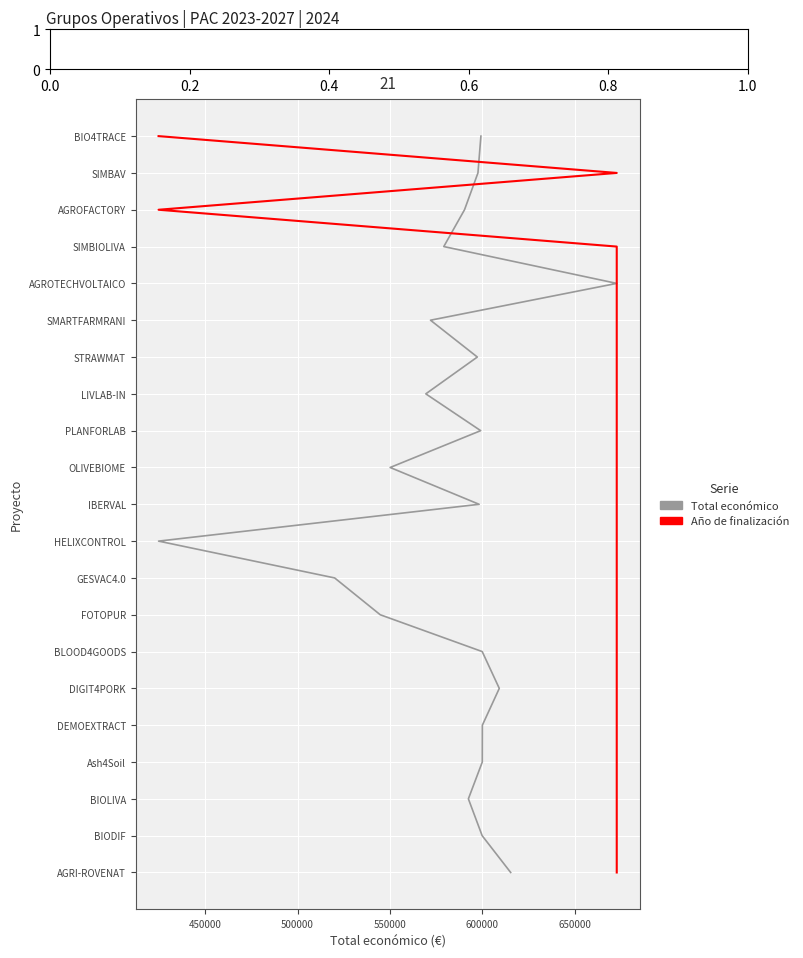

True or false: Total económico has a value of 9 at 400000.

False